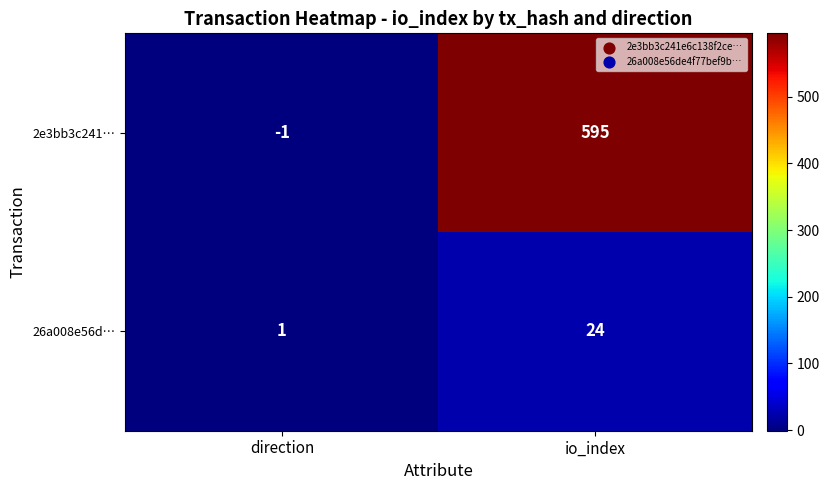

What is the approximate value of 26a008e56d… at io_index, to the nearest 5?

25